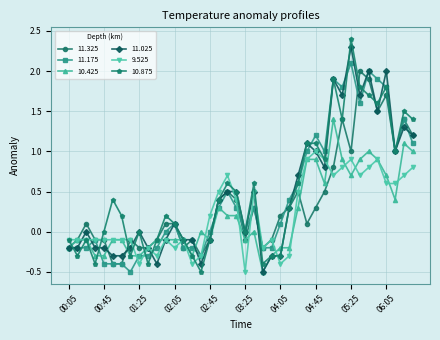

What is the value of the 10.425 point at the 8th from the left?

-0.3